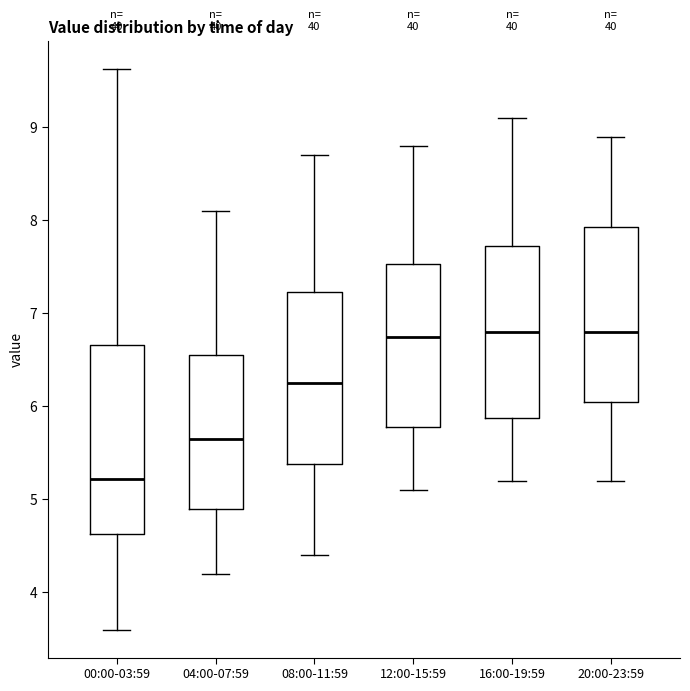

Reading left to right, transcribe this box plot: for each box, give where its median line is, the range the box spans, and where its two whiskers end, as read against the y-axis. The values are not printed on the chart, so give them approximately, as read against the axis.

00:00-03:59: median 5.2, box 4.6 to 6.7, whiskers 3.6 to 9.6
04:00-07:59: median 5.7, box 4.9 to 6.6, whiskers 4.2 to 8.1
08:00-11:59: median 6.3, box 5.4 to 7.2, whiskers 4.4 to 8.7
12:00-15:59: median 6.8, box 5.8 to 7.5, whiskers 5.1 to 8.8
16:00-19:59: median 6.8, box 5.9 to 7.7, whiskers 5.2 to 9.1
20:00-23:59: median 6.8, box 6.1 to 7.9, whiskers 5.2 to 8.9